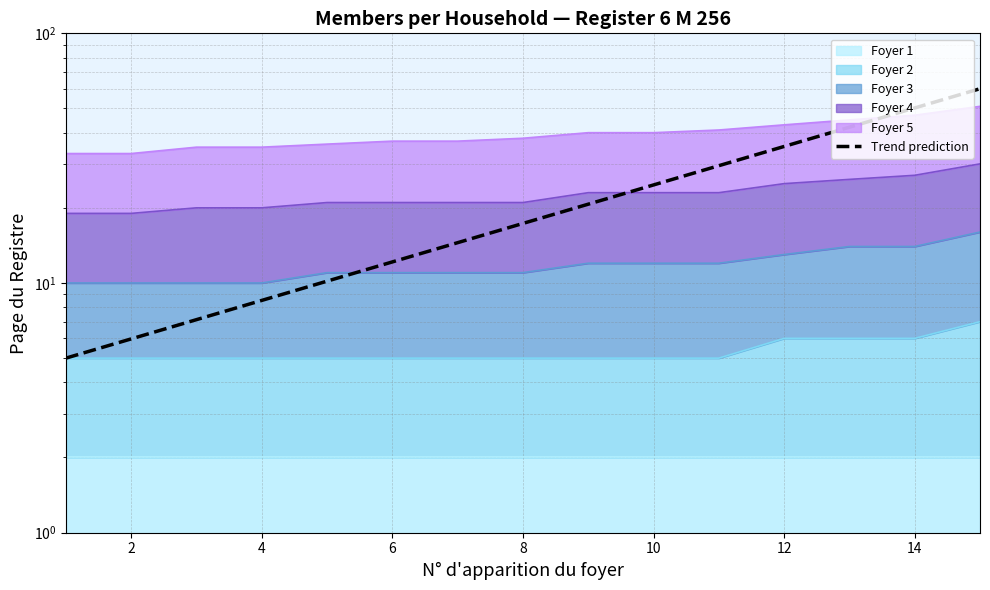

Reading left to right, what are all the values shown in this chart?

5.0	6.0	7.1	8.5	10.2	12.1	14.5	17.3	20.7	24.7	29.5	35.2	42.1	50.2	60.0